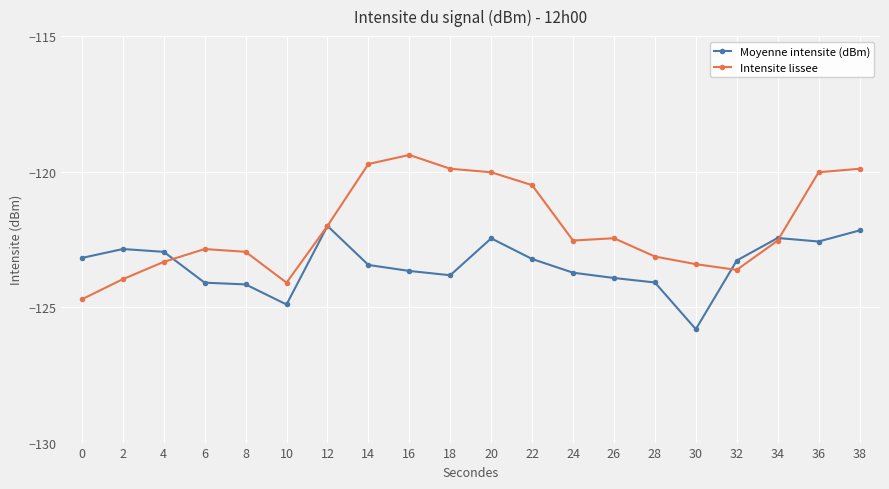

Does the chart display data point markers on the line(s)?

Yes